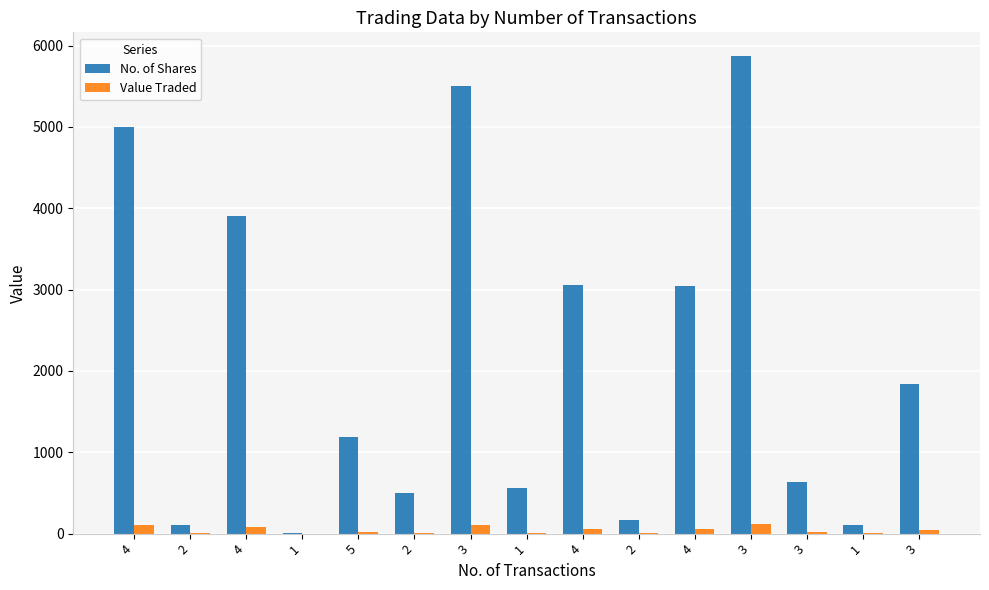

What is the maximum value for No. of Shares?

5870